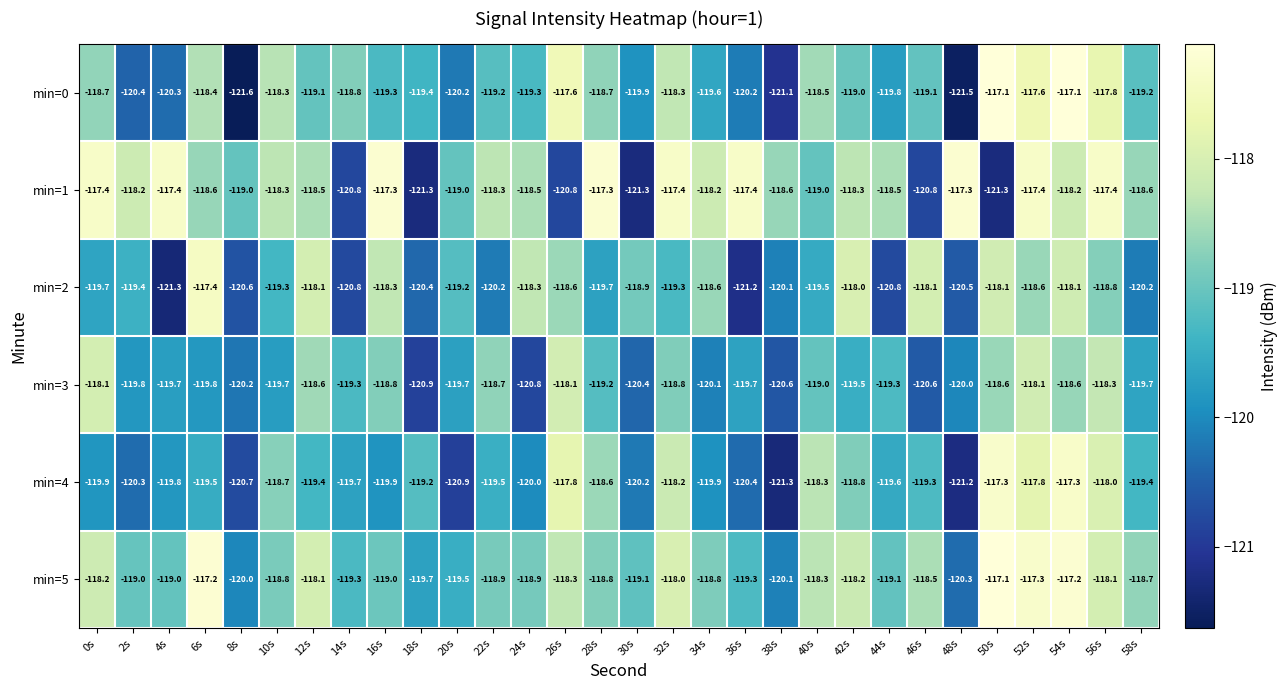

Which series has the widest spread of values?

min=0